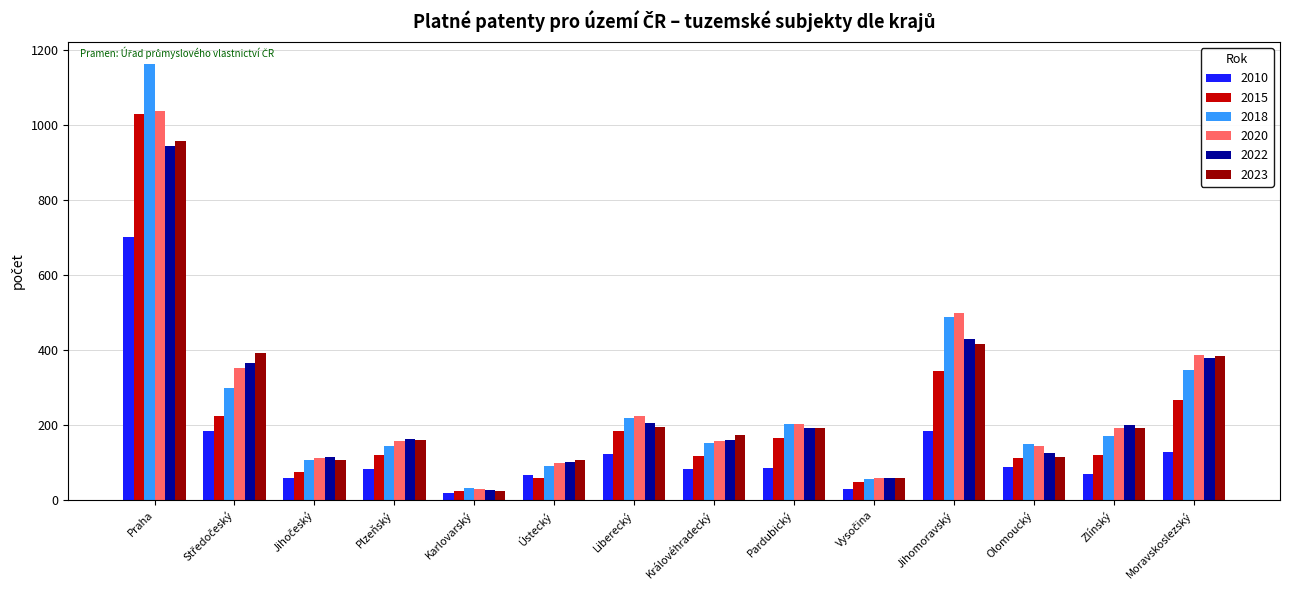

How many values in the 2018 series exceed 169?

7